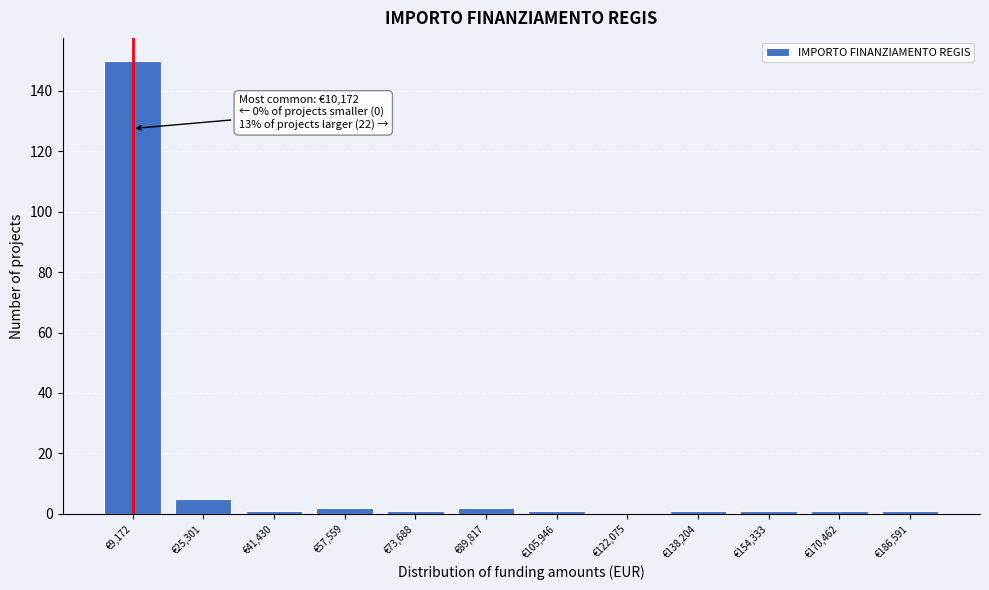

Reading right to left, extract all data points from this chart.

€186,591=1	€170,462=1	€154,333=1	€138,204=1	€122,075=0	€105,946=1	€89,817=2	€73,688=1	€57,559=2	€41,430=1	€25,301=5	€9,172=150